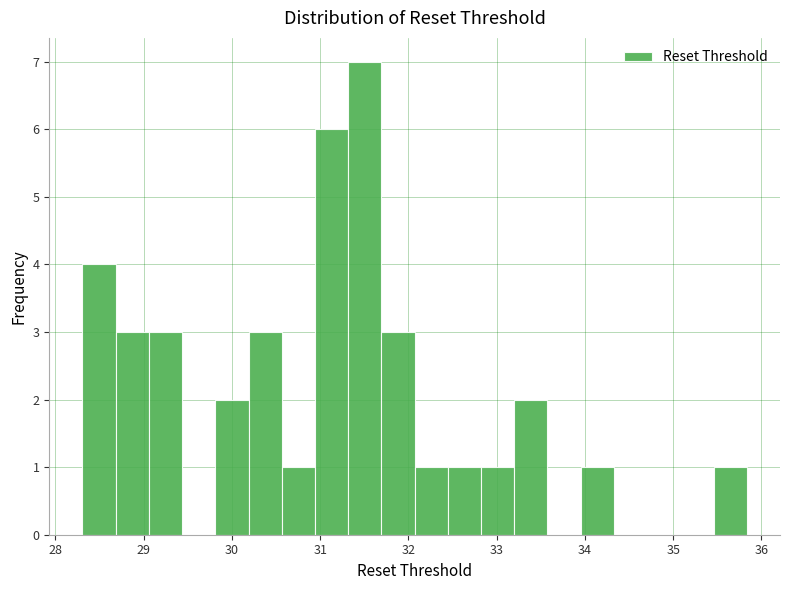

Read against the x-axis, roughly where is the centre of the tallest bar?

31.5